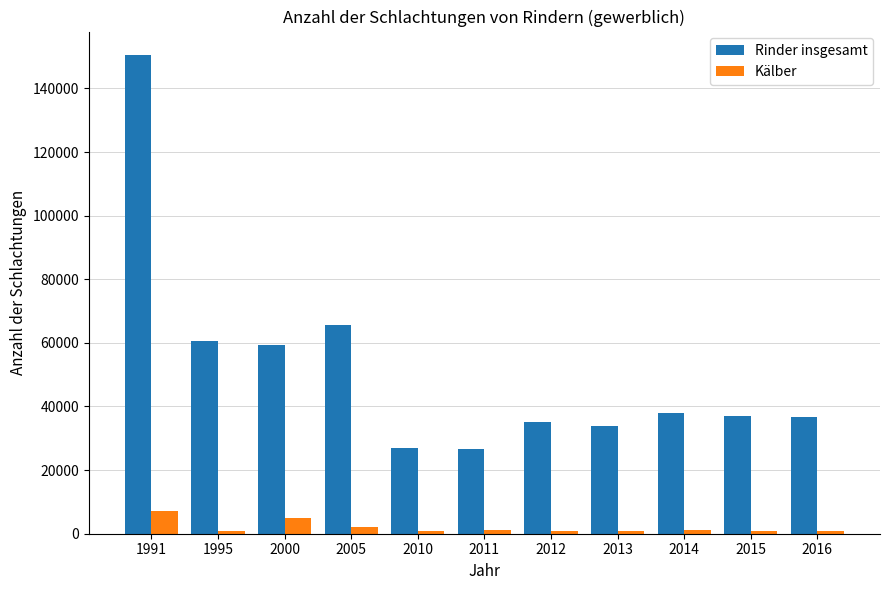

Which series has the largest total across all categories?

Rinder insgesamt